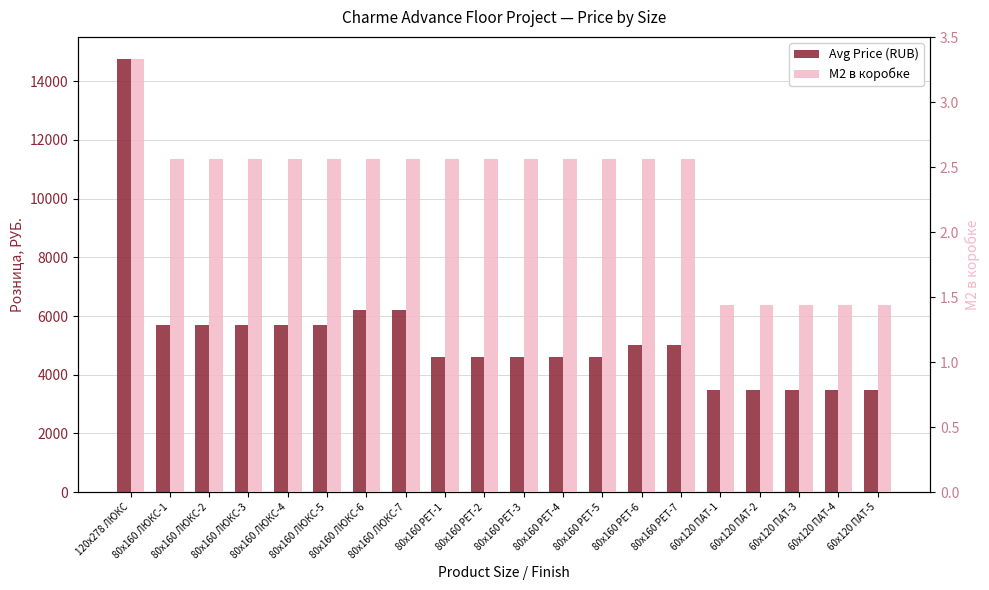

Which series changed the most between 80x160 ЛЮКС-5 and 80x160 РЕТ-7?

Avg Price (RUB)